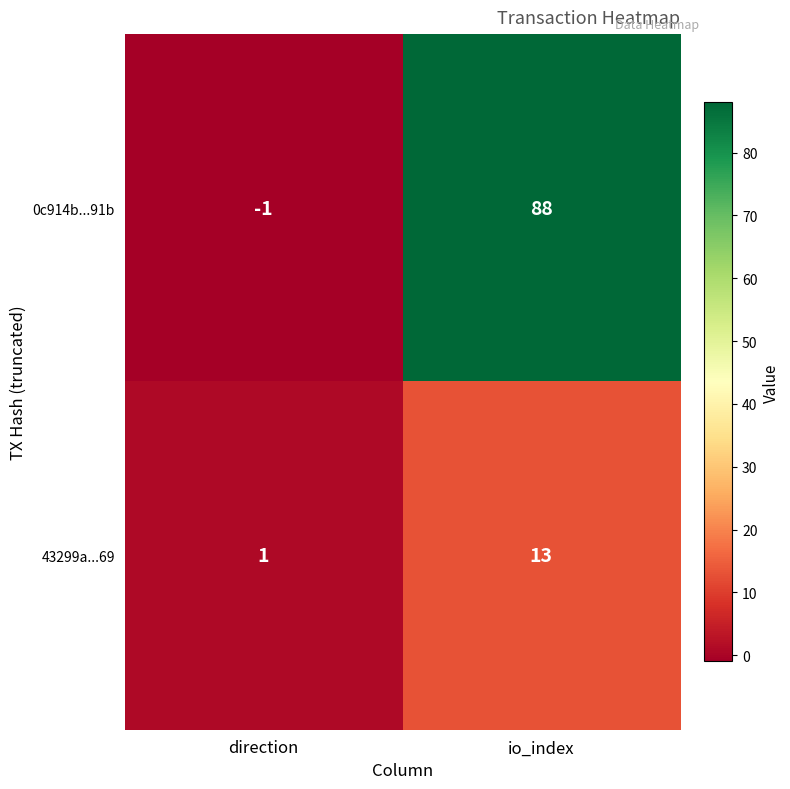

What is the minimum value shown in the chart?

-1